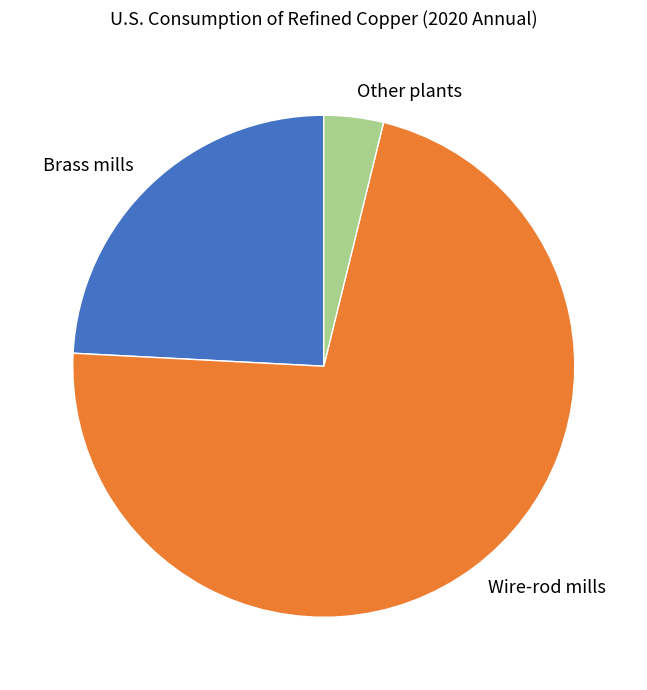

Rank the categories by value from lowest to highest.

Other plants, Brass mills, Wire-rod mills